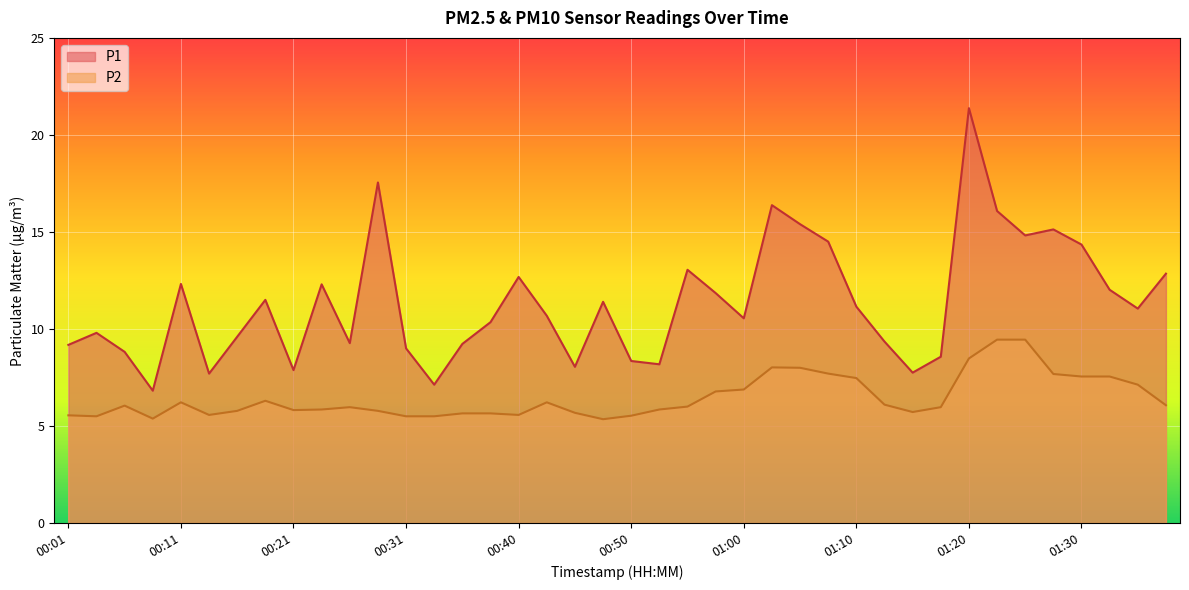

What is the approximate value of P1 at 01:27?

15.1